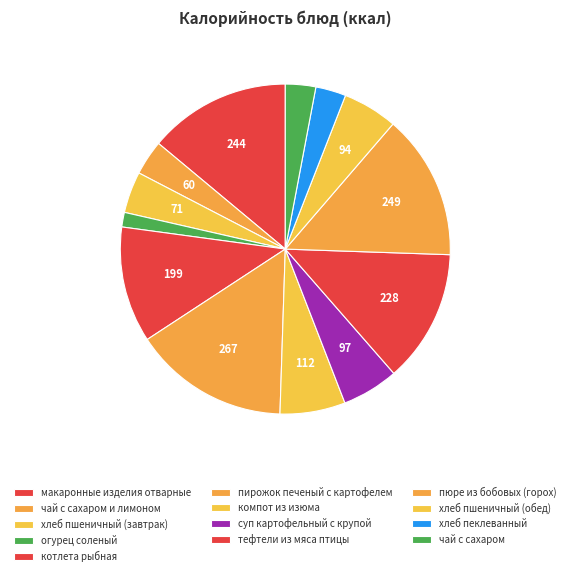

Count the number of slices in the pie.

13